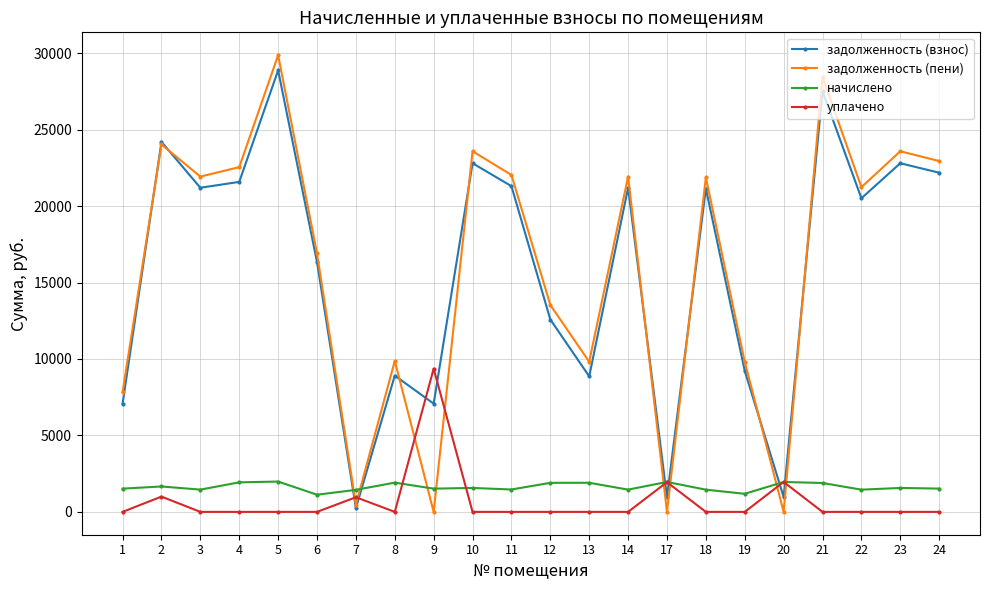

What is the difference between the уплачено values at 6 and 9?

9365.0